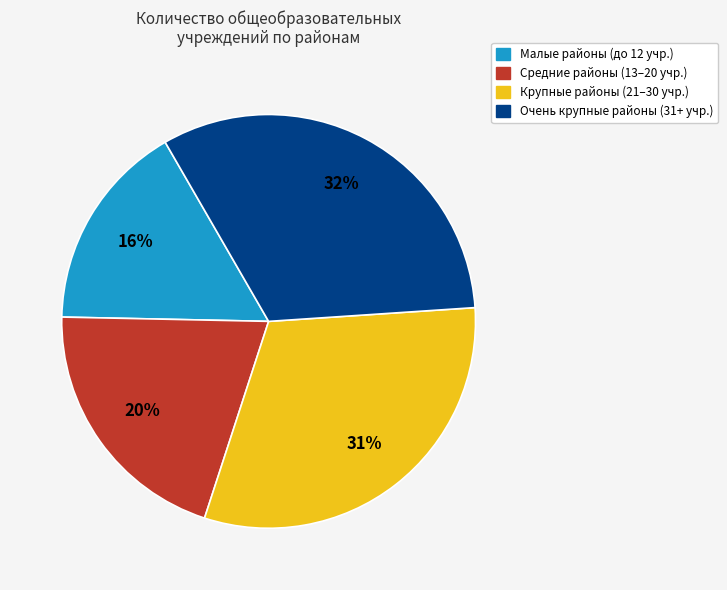

Does any single category account for the majority?

No